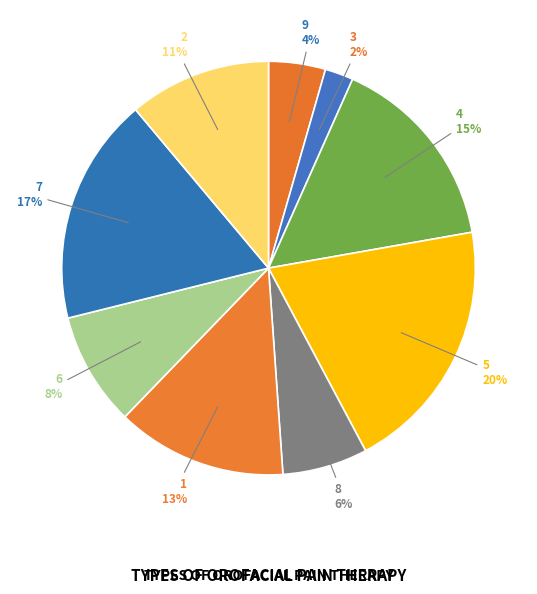

To the nearest percent, what is the average slice percentage?

11%